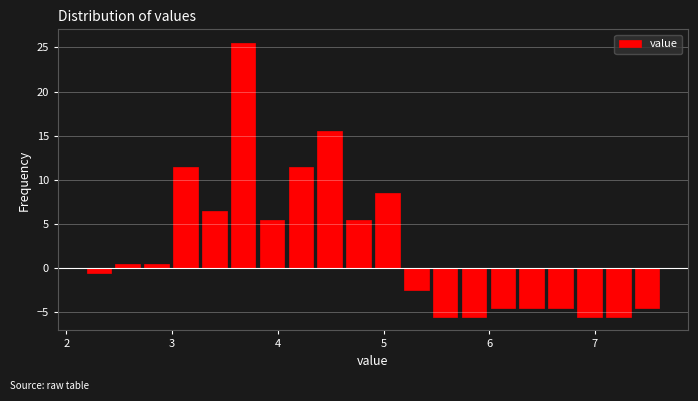

Read against the x-axis, roughly where is the centre of the tallest bar?

3.7